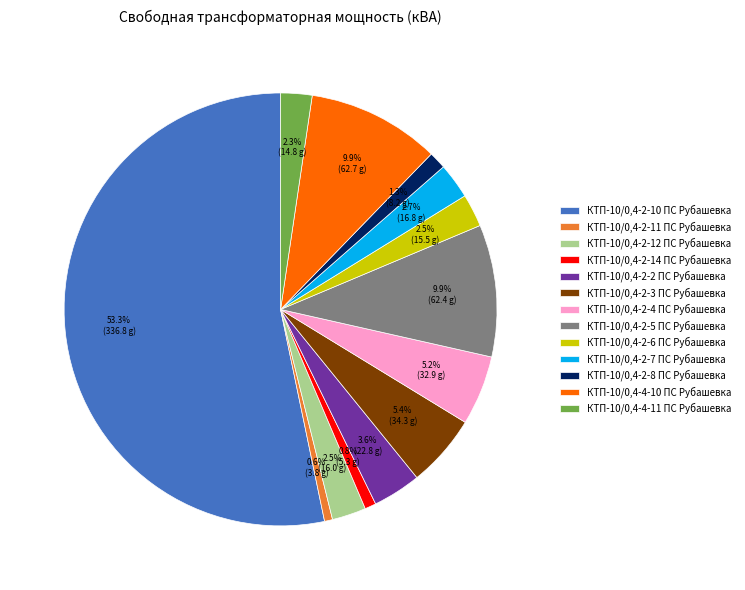

Which category has the biggest portion of the pie?

КТП-10/0,4-2-10 ПС Рубашевка